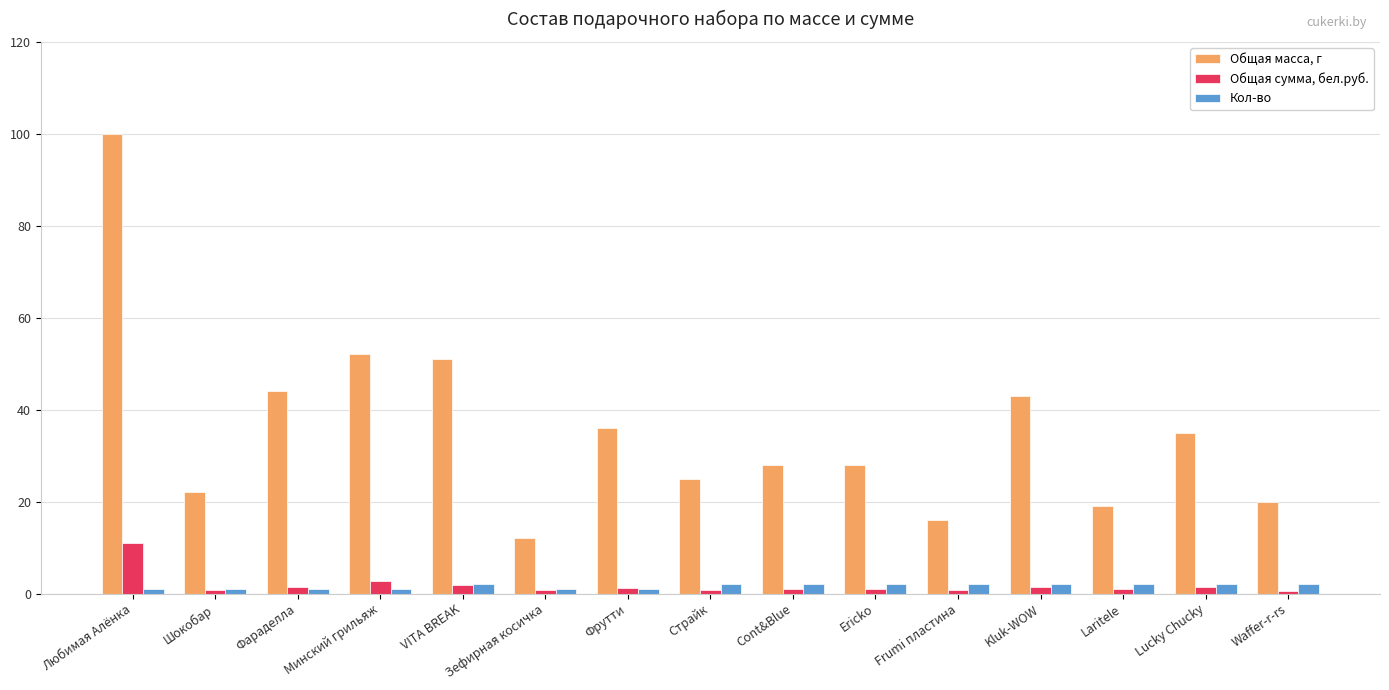

How many bars are there in total?

45